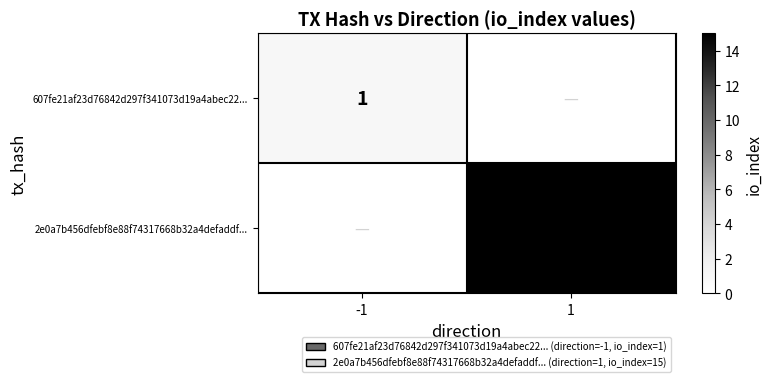

The value of 2e0a7b456dfebf8e88f74317668b32a4defaddf... at 1 is 5. True or false?

False